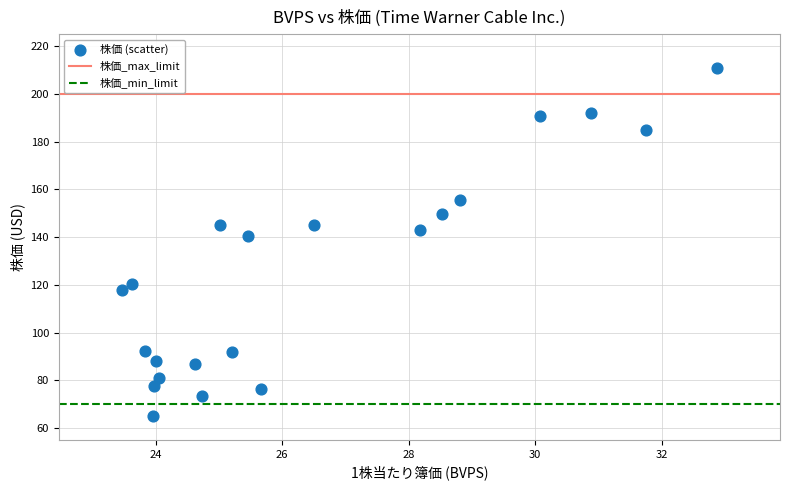

What Y value in the scatter plot is closest to 137?

140.4